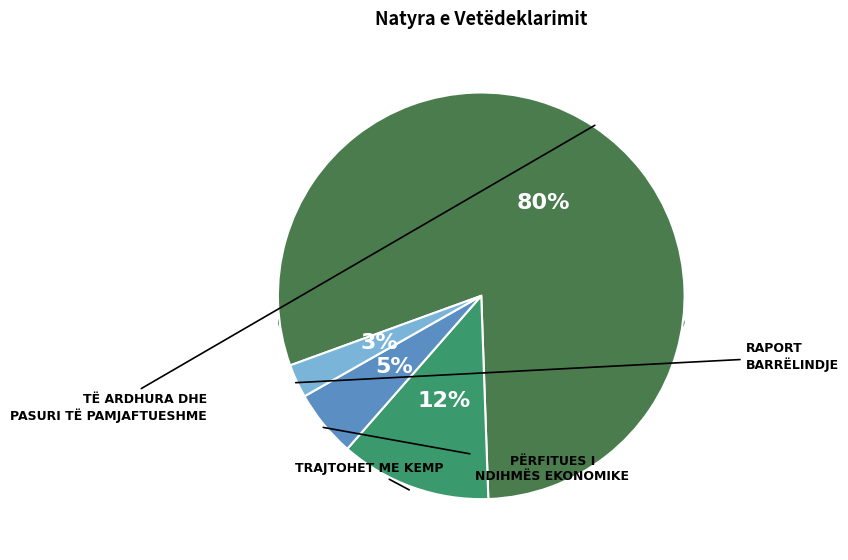

The Raport barrëlindje slice represents 3% of the pie. True or false?

True